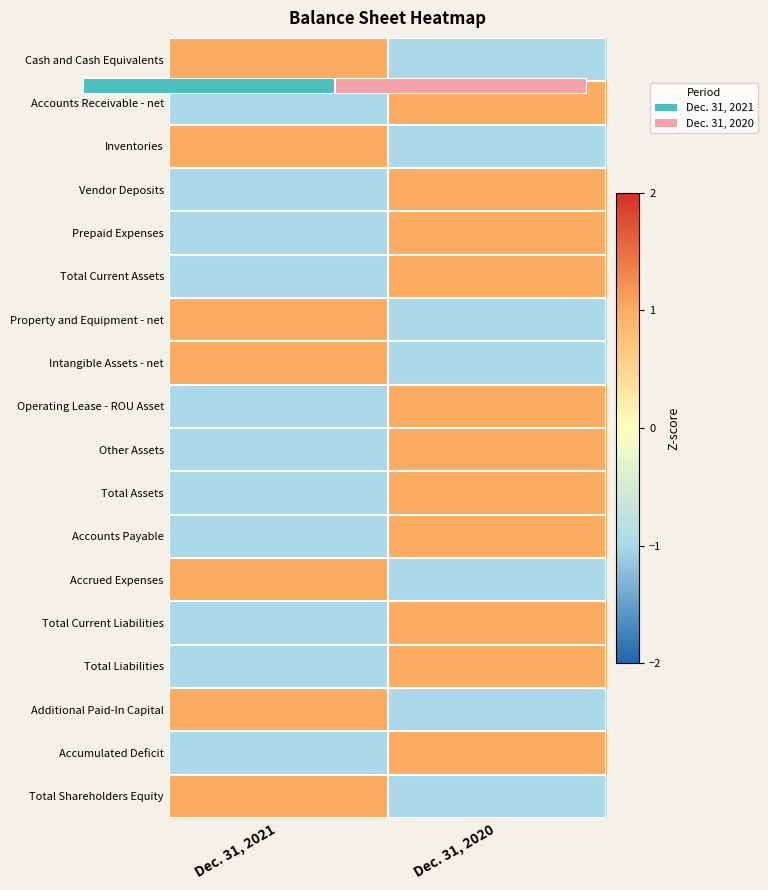

The Operating Lease - ROU Asset series shows 1 at Dec. 31, 2020. True or false?

True